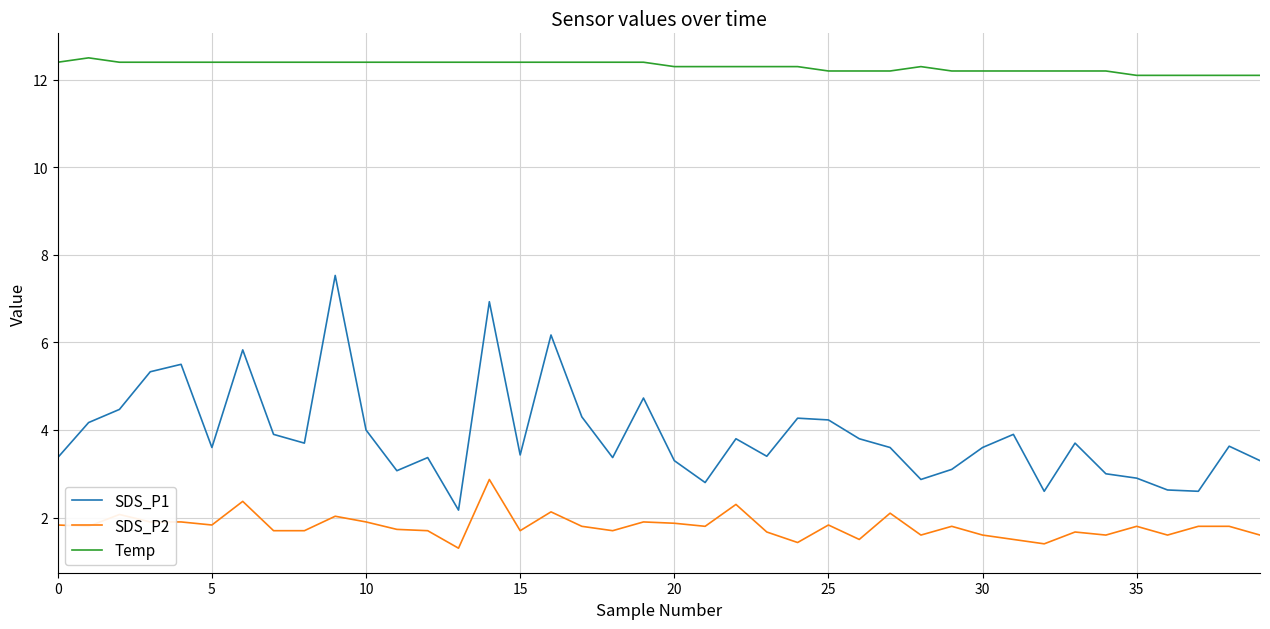

How many series are shown in this chart?

3